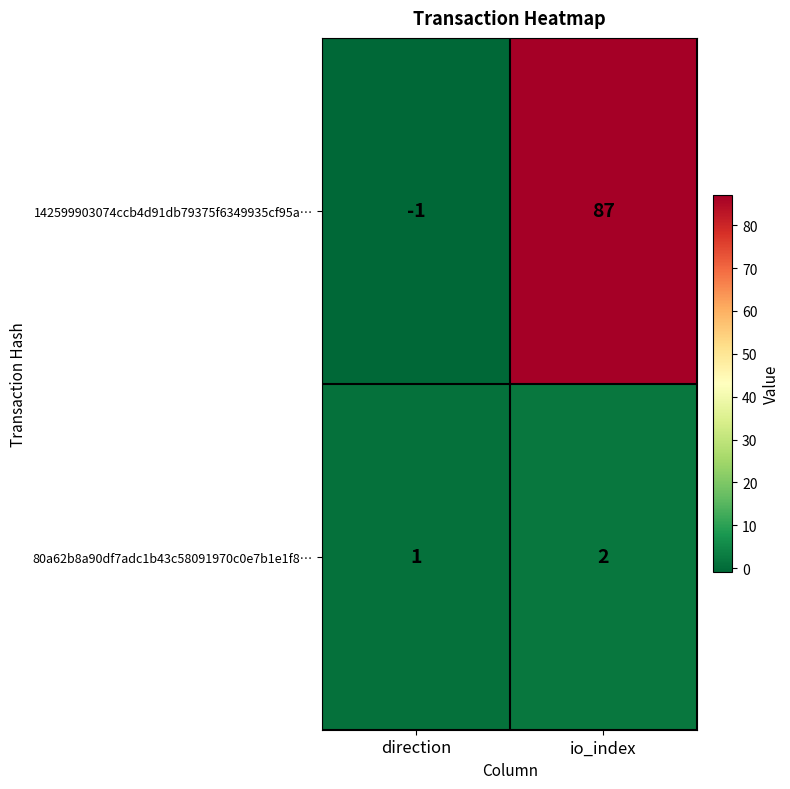

What is the difference between the 142599903074ccb4d91db79375f6349935cf95a… values at io_index and direction?

88